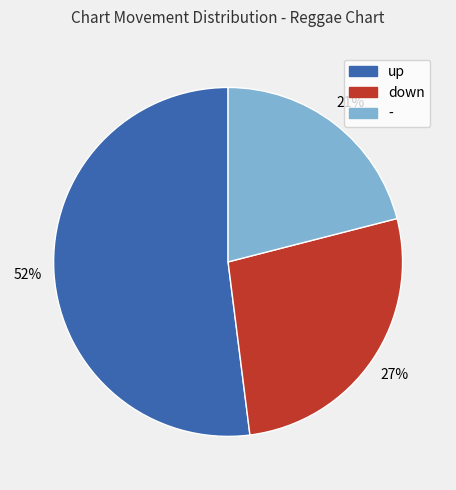

Rank the categories by value from highest to lowest.

up, down, -